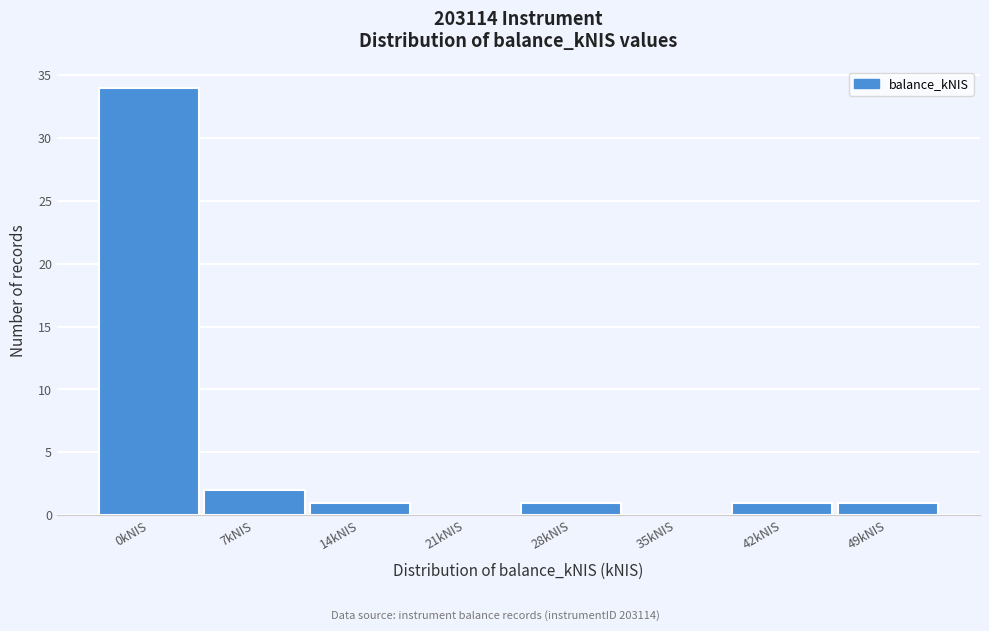

Is it true that the value at 21kNIS is -11?

False